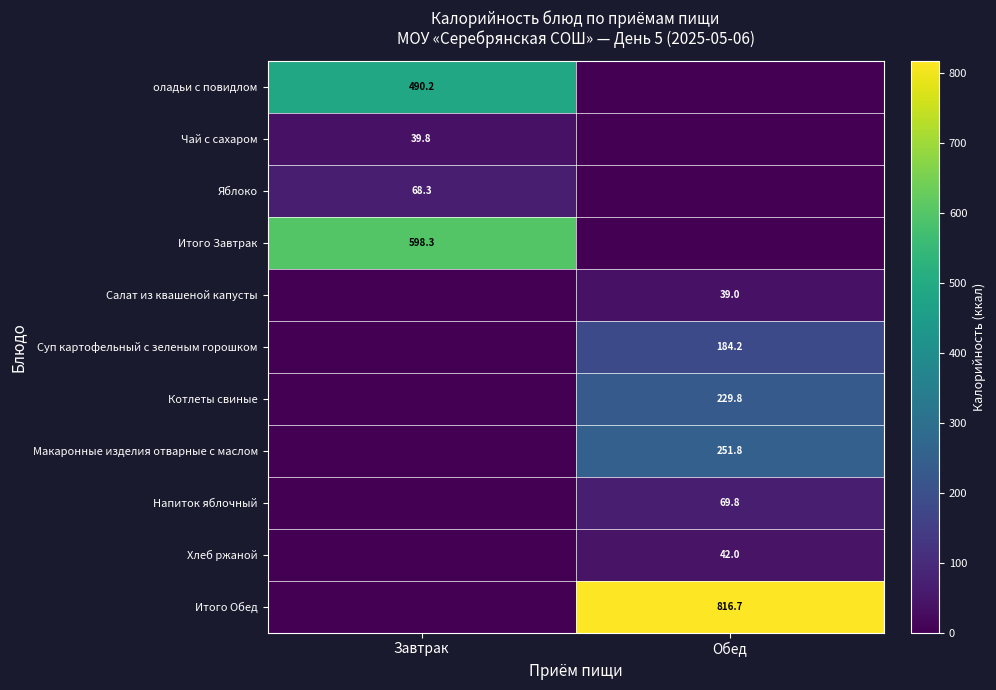

Is it true that Хлеб ржаной equals 42.0 at Обед?

True